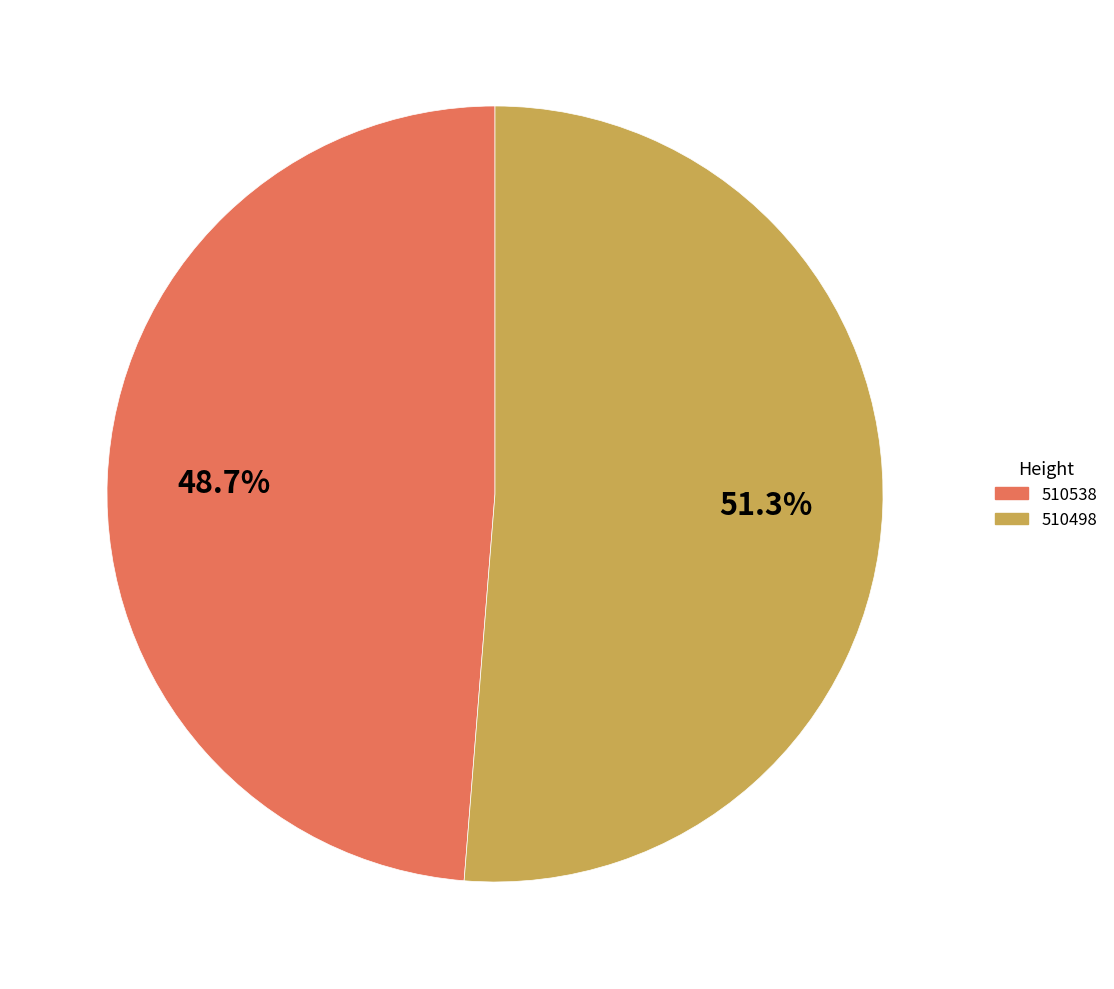

What percentage is the 510498 slice, to the nearest percent?

51%